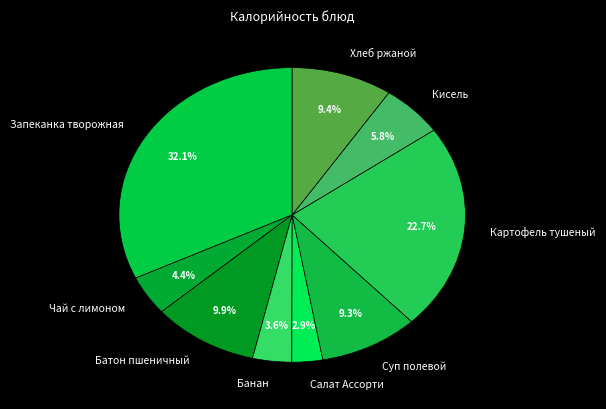

Is Салат Ассорти the majority of the pie?

No